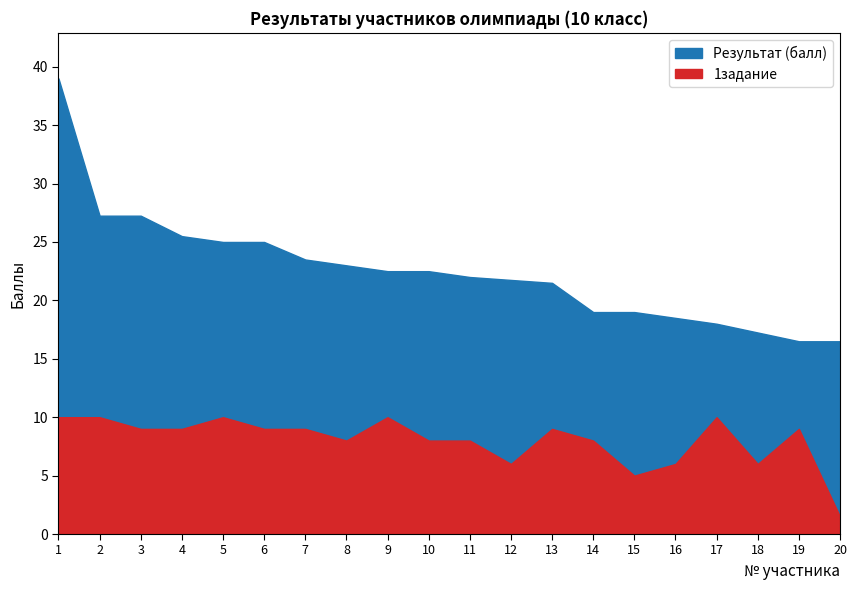

How many series are shown in this chart?

2